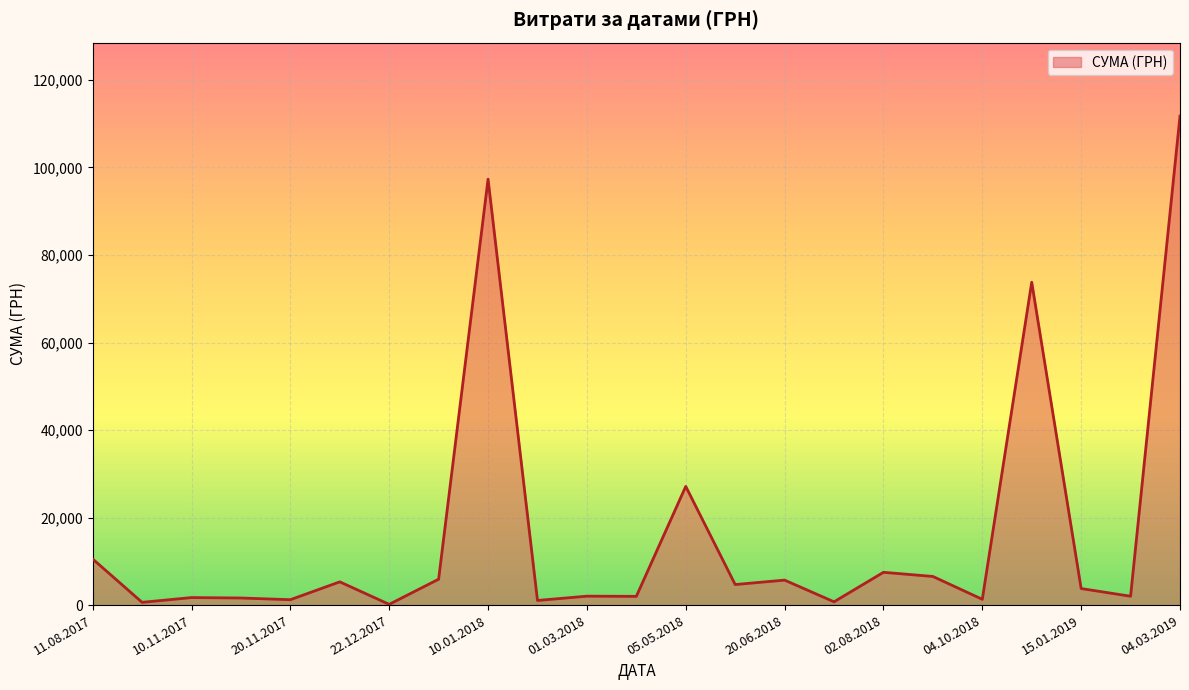

What is the maximum value shown in the chart?

111759.5